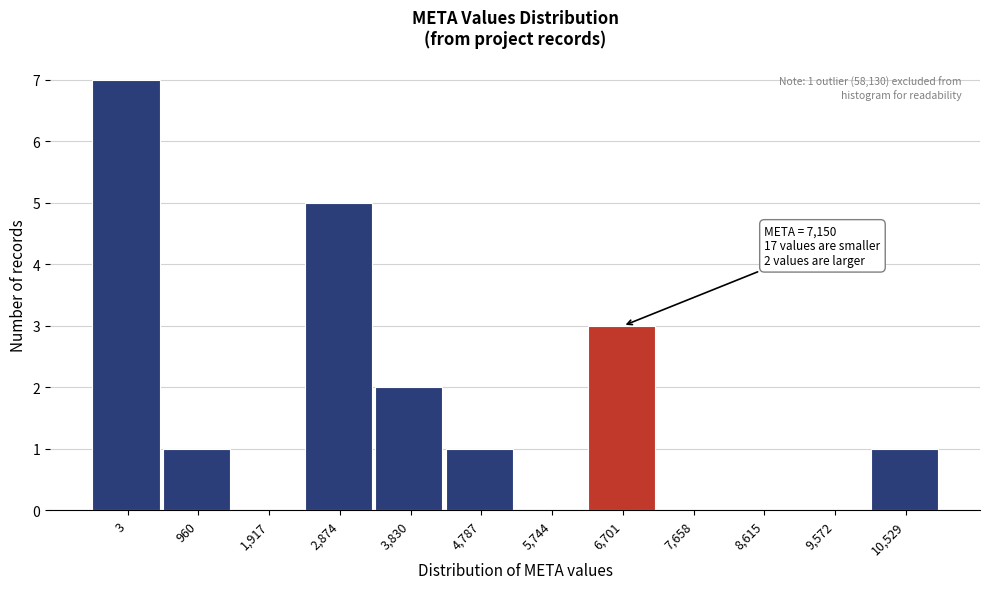

Reading right to left, list all the values displayed in this chart.

10,529=1	9,572=0	8,615=0	7,658=0	6,701=3	5,744=0	4,787=1	3,830=2	2,874=5	1,917=0	960=1	3=7